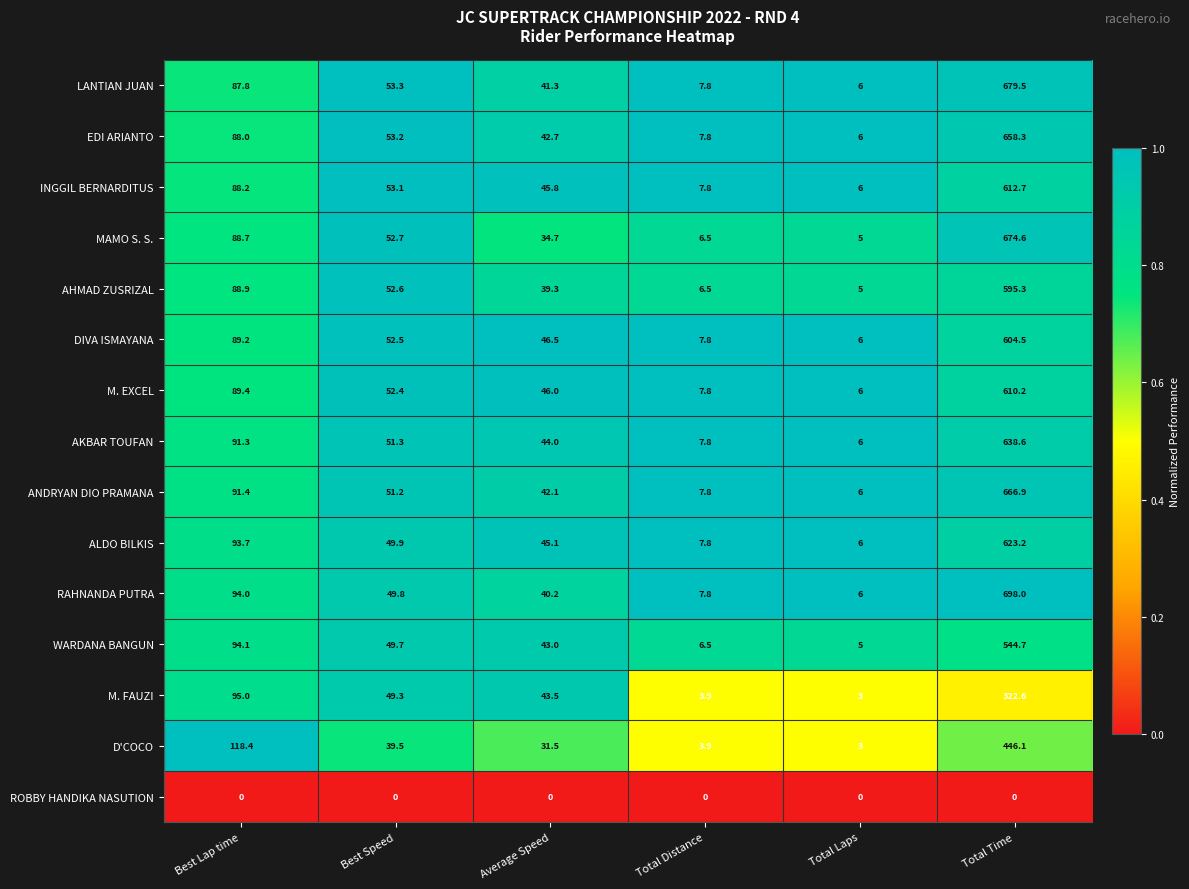

Which series changed the most between Best Lap time and Best Speed?

D'COCO